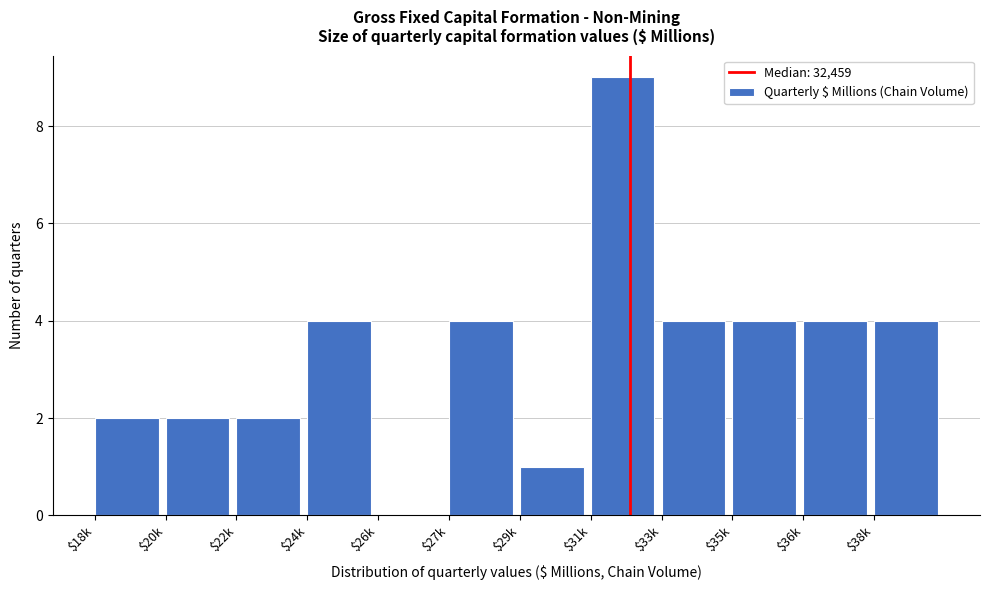

True or false: the data shows 4 at $35k.

True